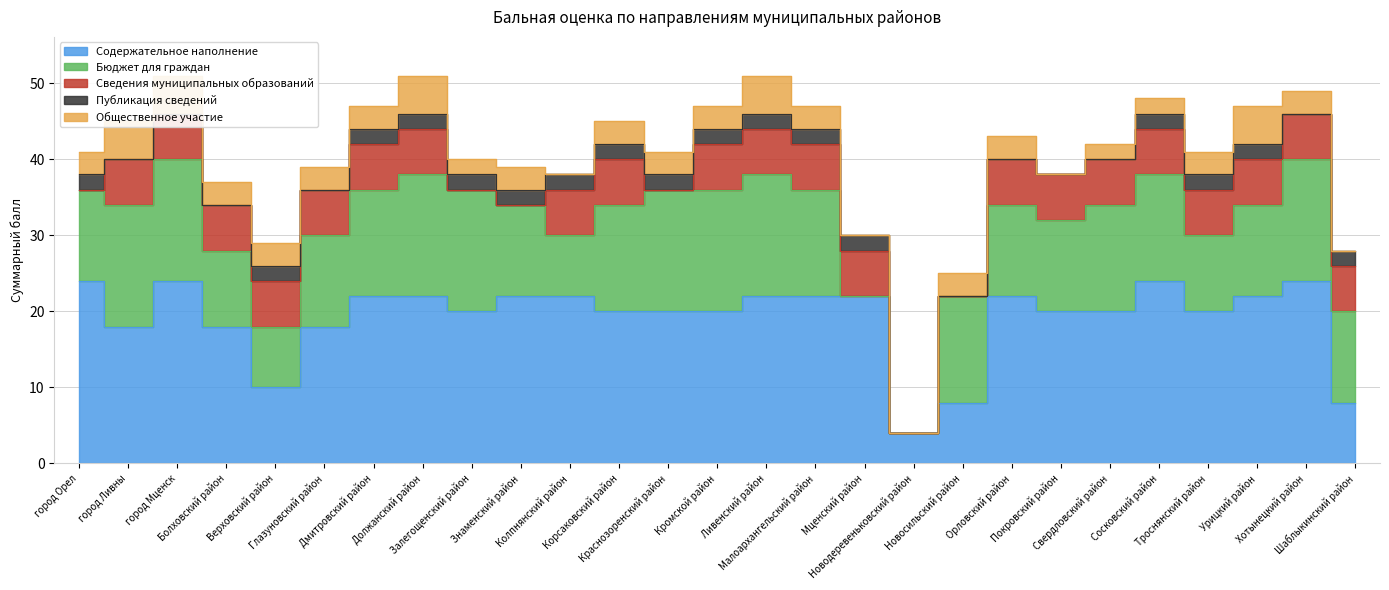

What position from the right is Урицкий район?

3